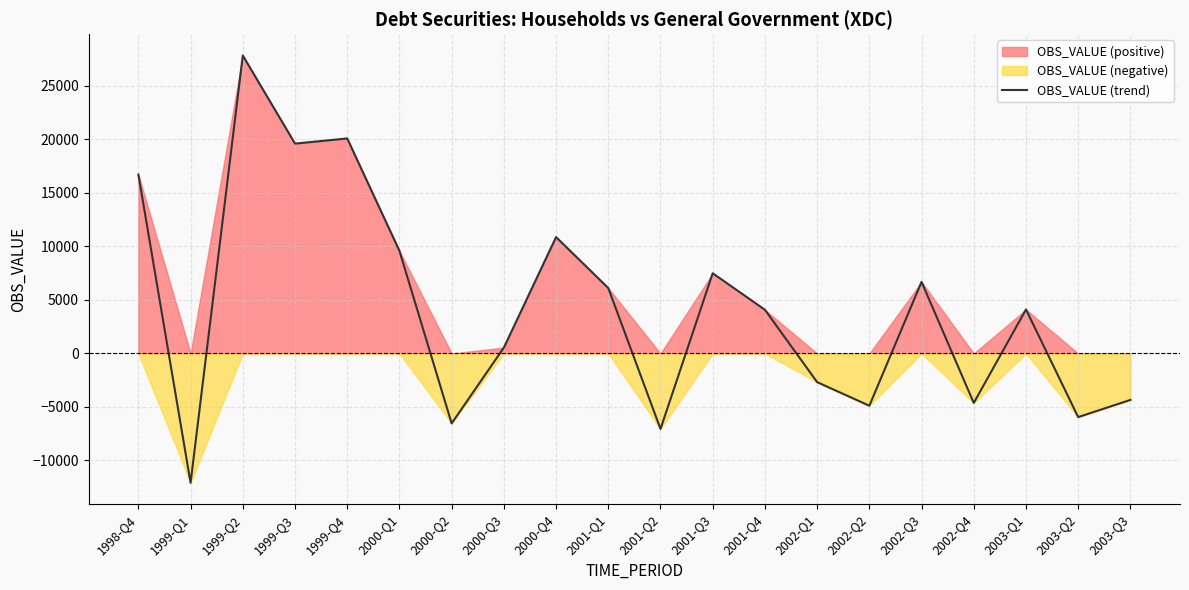

List the labels in order of value, smallest first.

1999-Q1, 2001-Q2, 2000-Q2, 2003-Q2, 2002-Q2, 2002-Q4, 2003-Q3, 2002-Q1, 2000-Q3, 2001-Q4, 2003-Q1, 2001-Q1, 2002-Q3, 2001-Q3, 2000-Q1, 2000-Q4, 1998-Q4, 1999-Q3, 1999-Q4, 1999-Q2